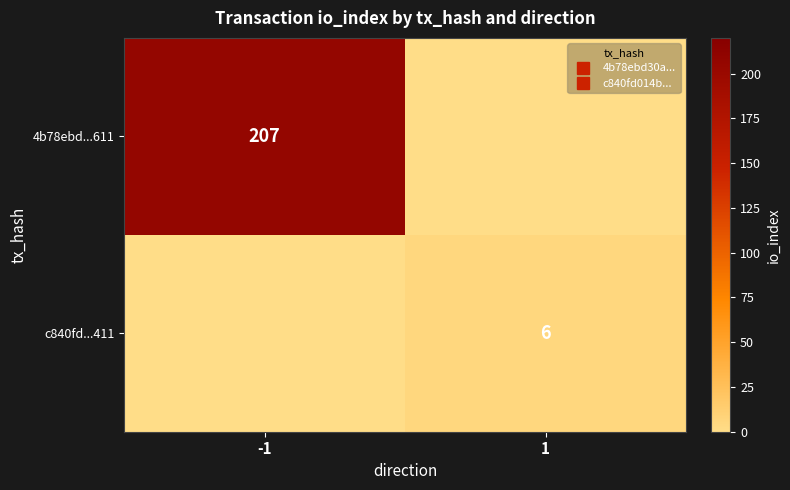

True or false: c840fd...411 has a value of 3 at -1.

False